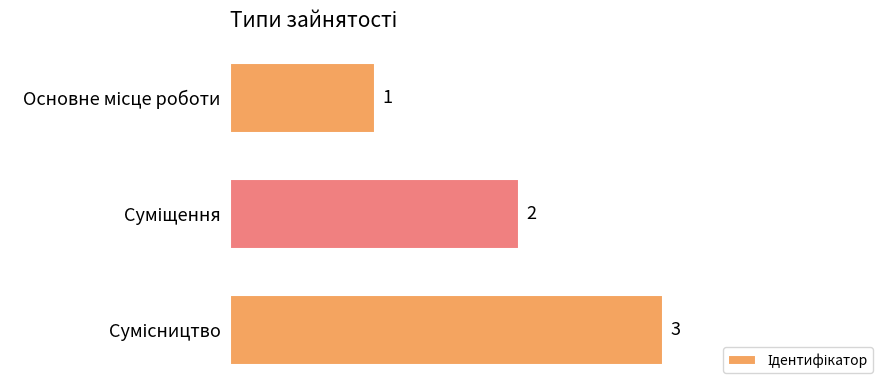

How many values are between 1 and 3?

3